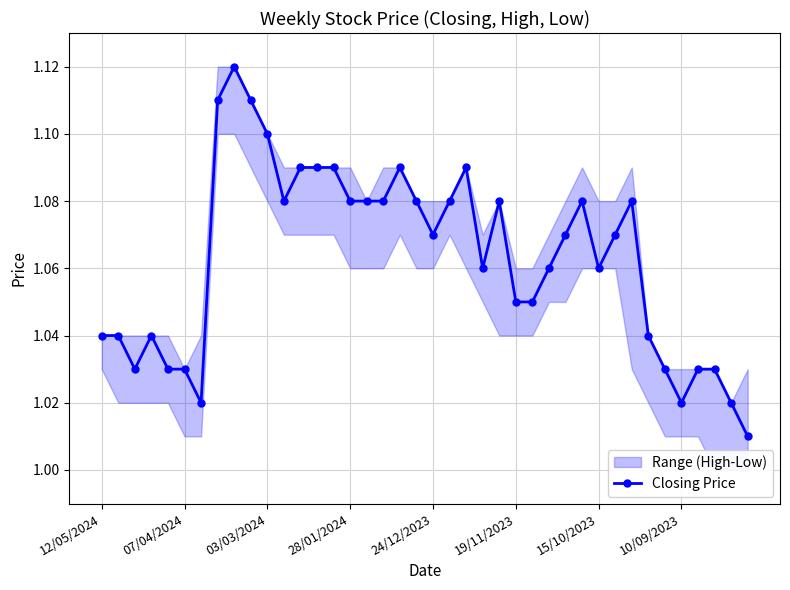

What is the maximum value shown in the chart?

1.1